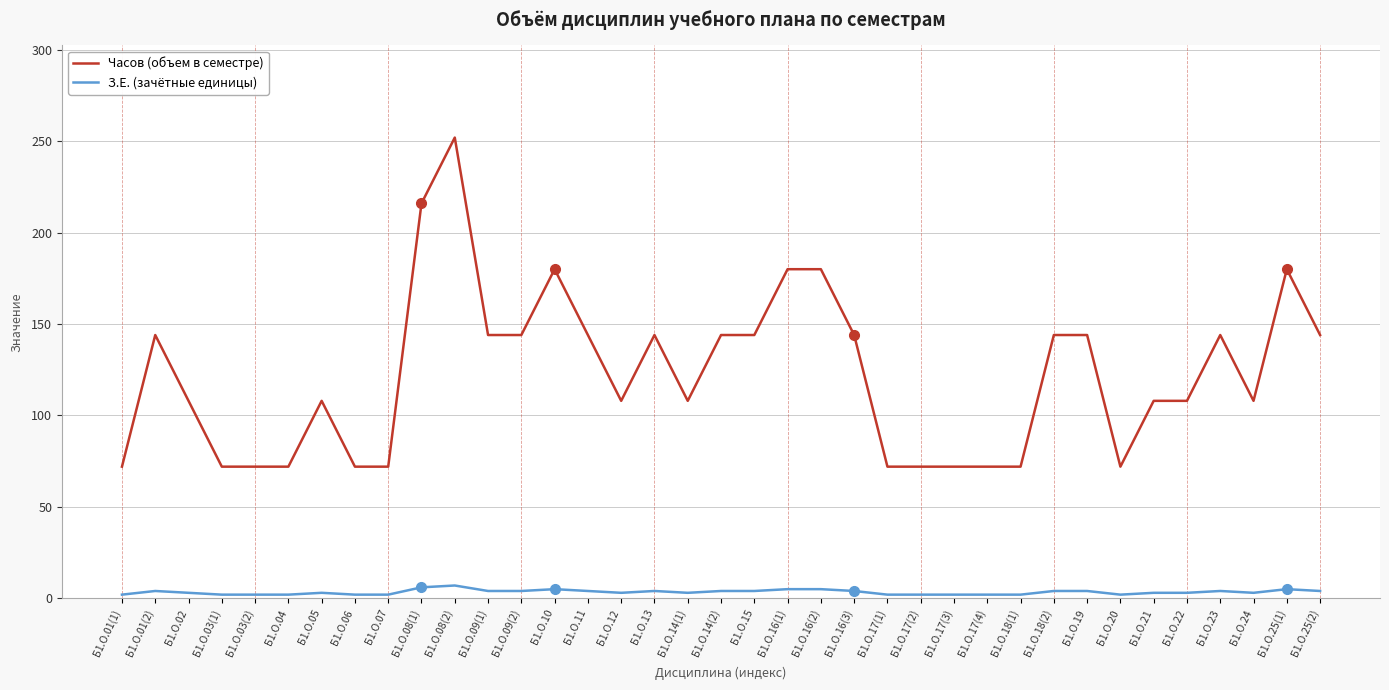

Which series changed the most between Б1.О.03(1) and Б1.О.23?

Часов (объем в семестре)